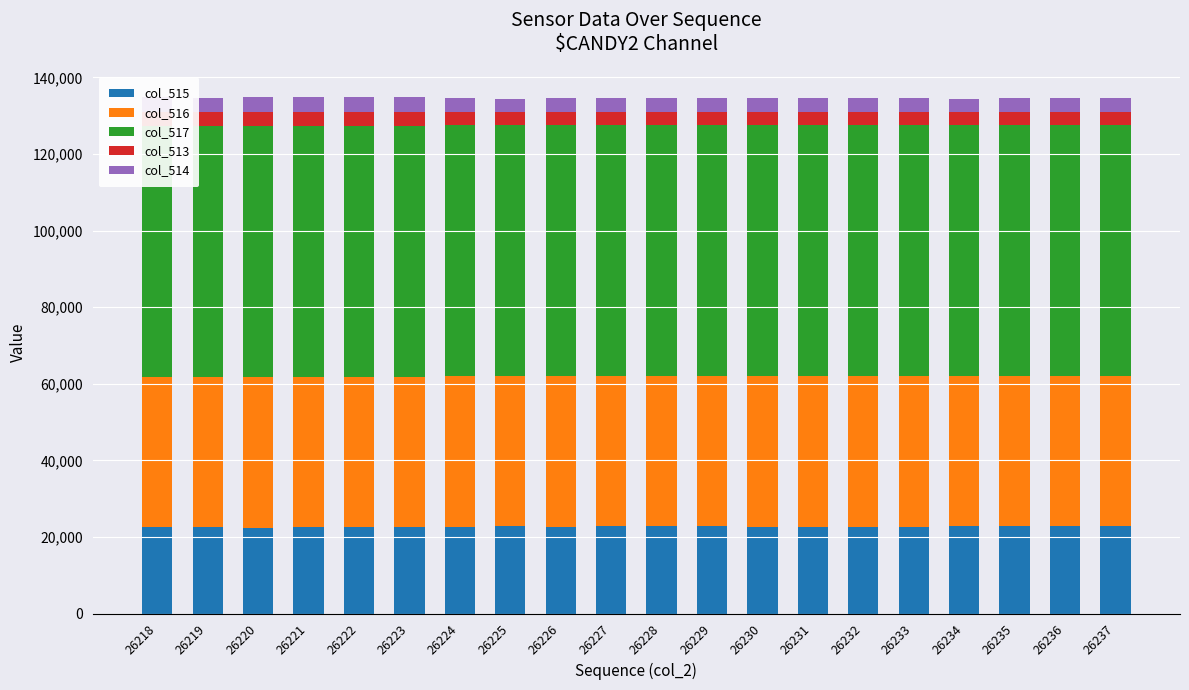

What is the average value of the col_513 series?

3602